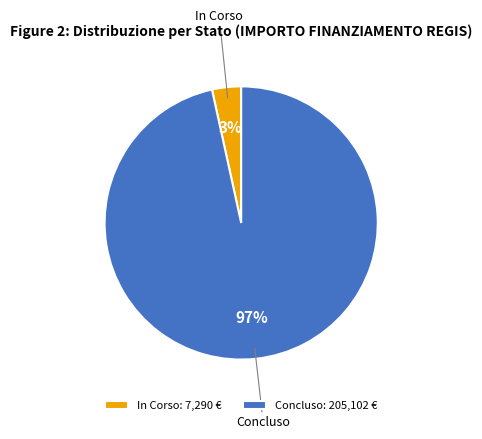

How many segments does this pie chart have?

2